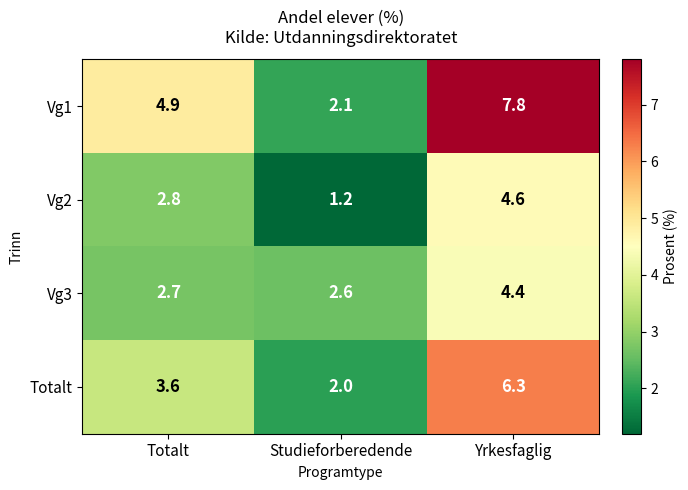

Reading left to right, transcribe all the data shown in this chart.

Vg1: 4.9	2.1	7.8
Vg2: 2.8	1.2	4.6
Vg3: 2.7	2.6	4.4
Totalt: 3.6	2.0	6.3